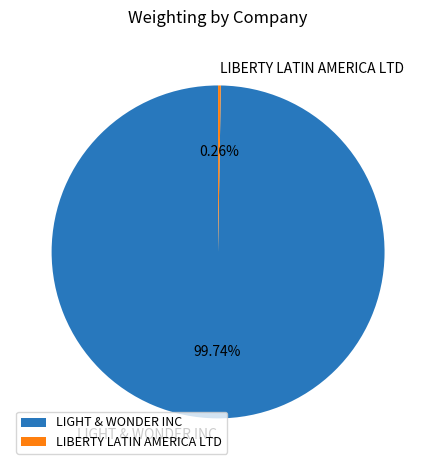

Does LIGHT & WONDER INC account for over 50% of the chart?

Yes